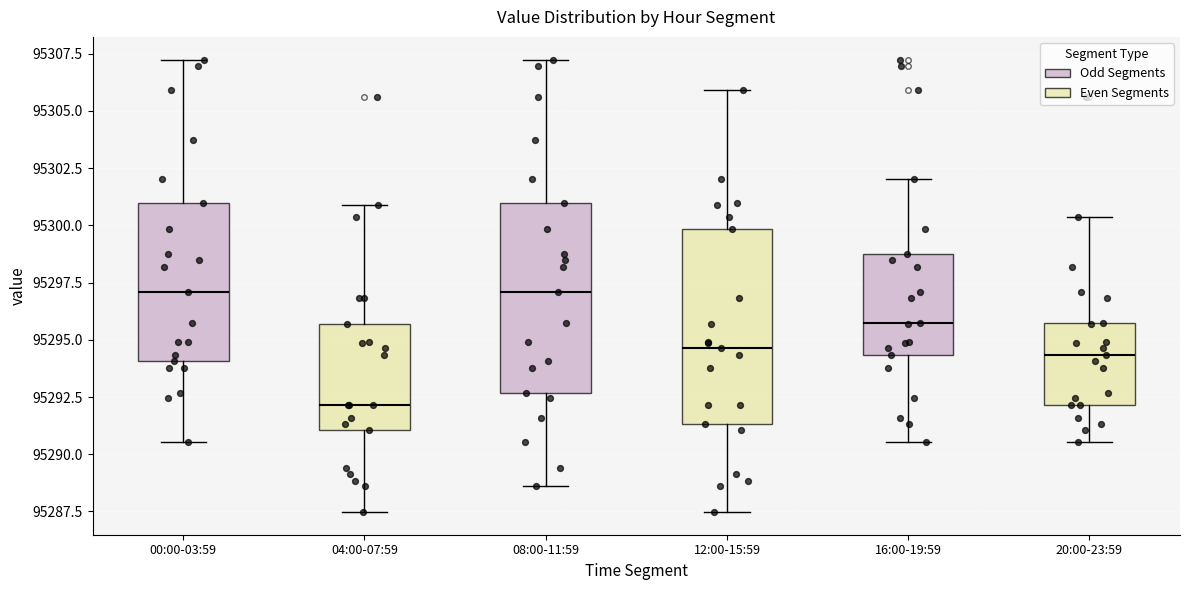

Reading left to right, transcribe this box plot: for each box, give where its median line is, the range the box spans, and where its two whiskers end, as read against the y-axis. The values are not printed on the chart, so give them approximately, as read against the axis.

00:00-03:59: median 95297.0, box 95294.0 to 95301.0, whiskers 95290.5 to 95307.5
04:00-07:59: median 95292.0, box 95291.0 to 95295.5, whiskers 95287.5 to 95301.0
08:00-11:59: median 95297.0, box 95292.5 to 95301.0, whiskers 95288.5 to 95307.5
12:00-15:59: median 95294.5, box 95291.5 to 95300.0, whiskers 95287.5 to 95306.0
16:00-19:59: median 95295.5, box 95294.5 to 95299.0, whiskers 95290.5 to 95302.0
20:00-23:59: median 95294.5, box 95292.0 to 95295.5, whiskers 95290.5 to 95300.5